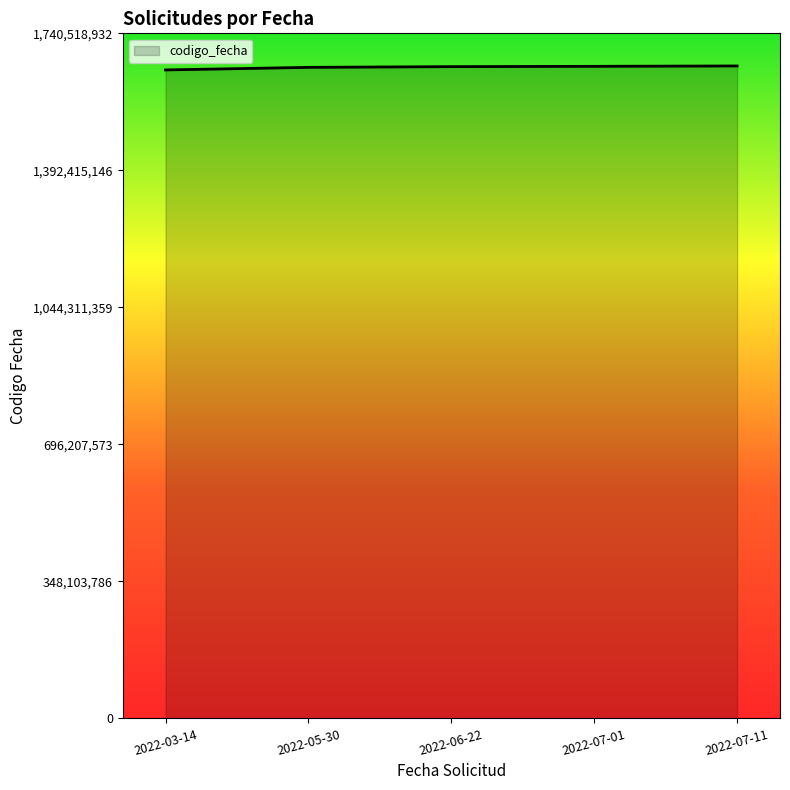

Approximately how many times larger is the value at 2022-03-14 compared to 2022-06-22?

1.0